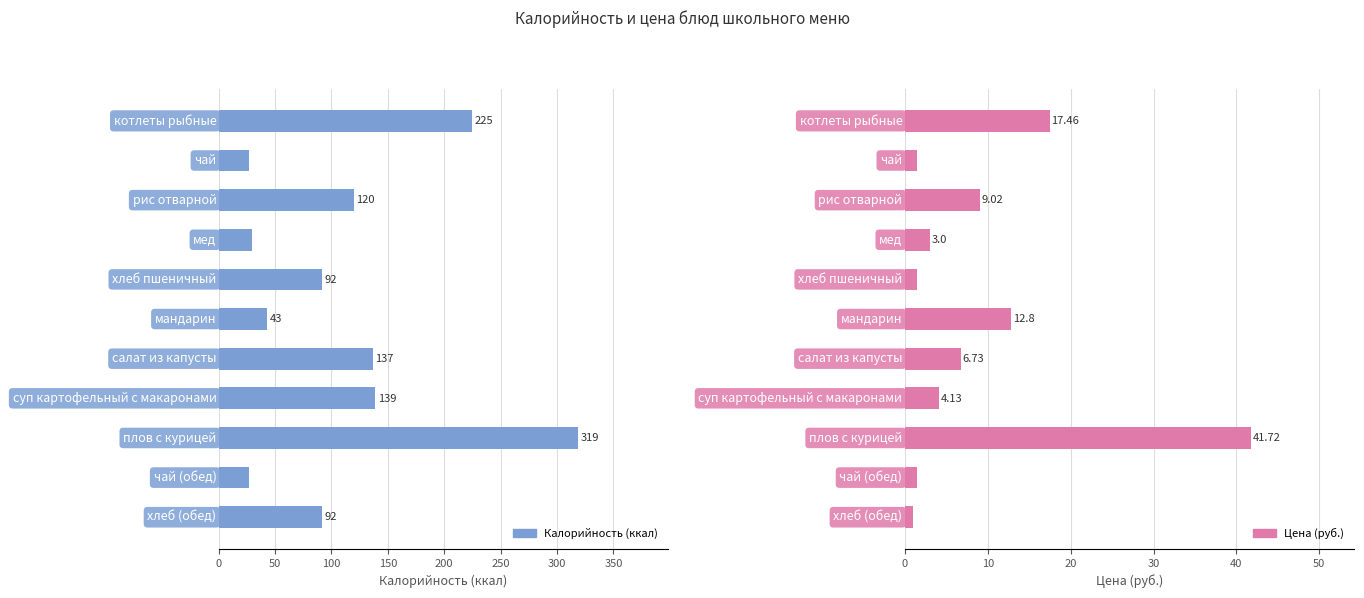

Between плов с курицей and хлеб пшеничный, which is larger?

плов с курицей